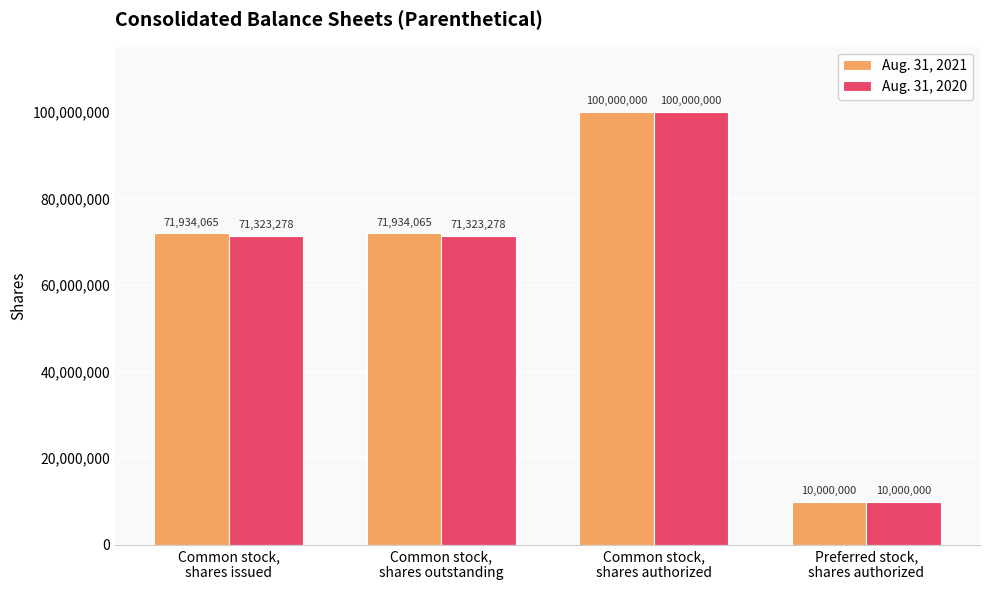

What is the total value across all series at Preferred stock,
shares authorized?

20000000